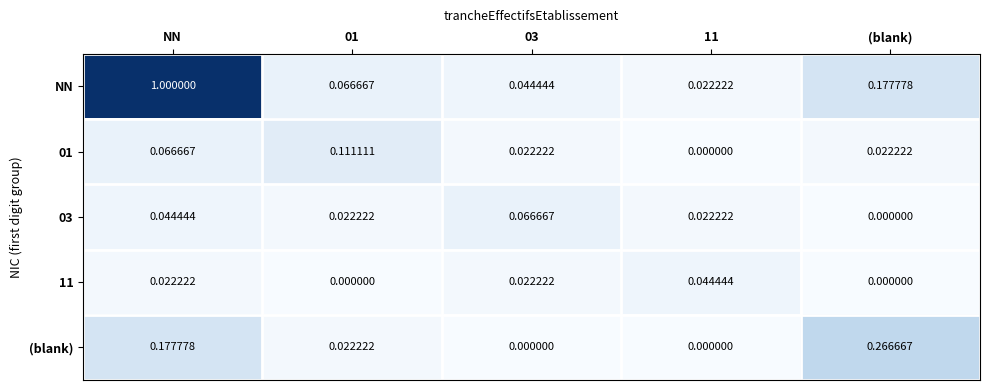

Which series changed the most between 03 and (blank)?

(blank)